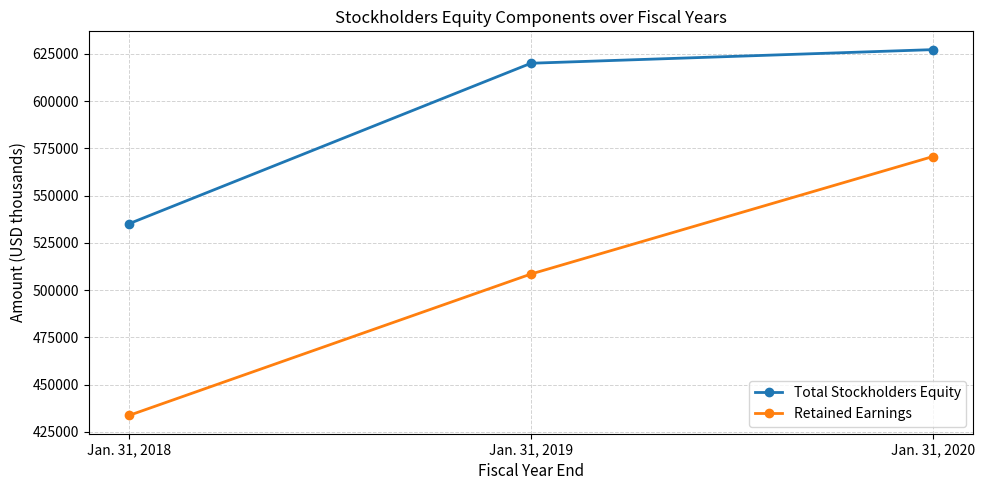

What is the difference between the maximum and minimum values in the Retained Earnings series?

136969